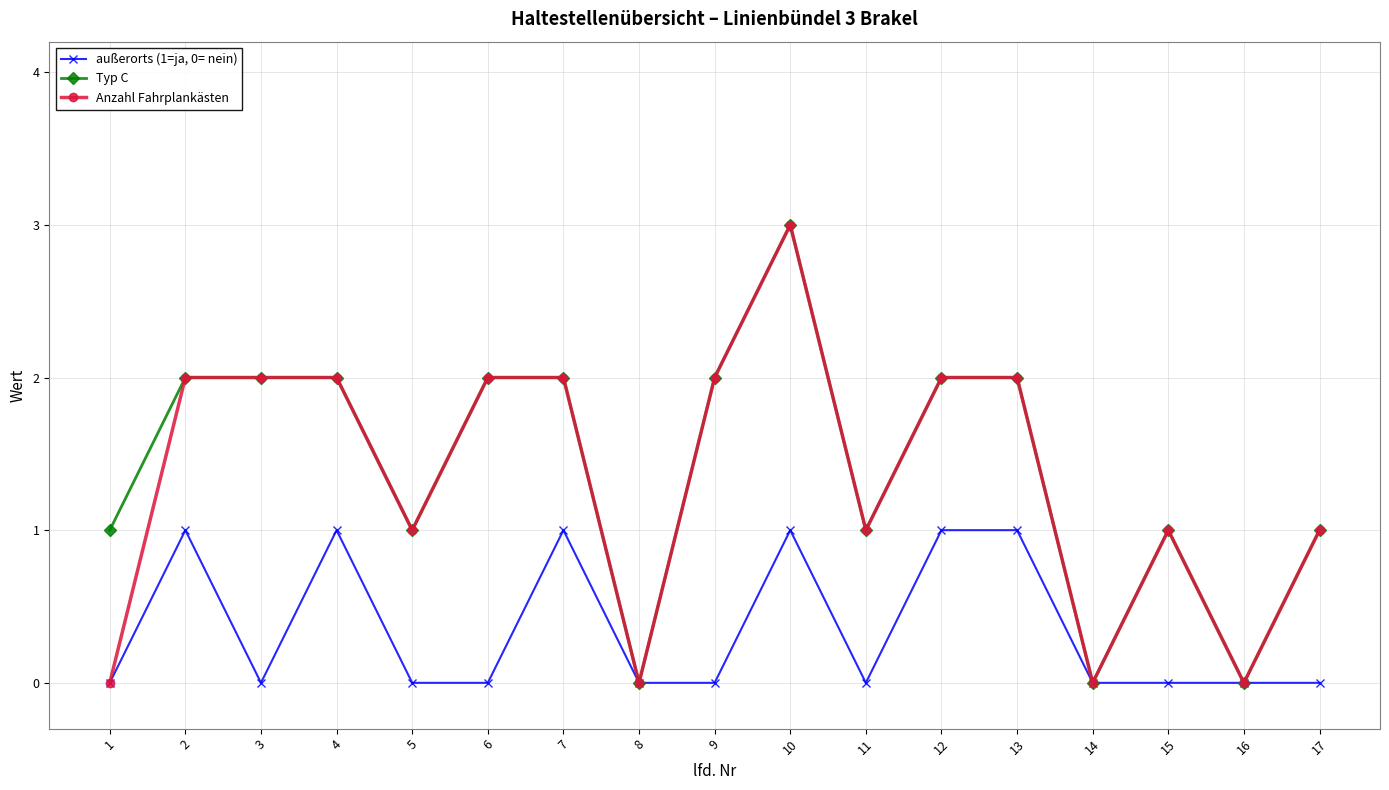

The Typ C series shows 2 at 5. True or false?

False